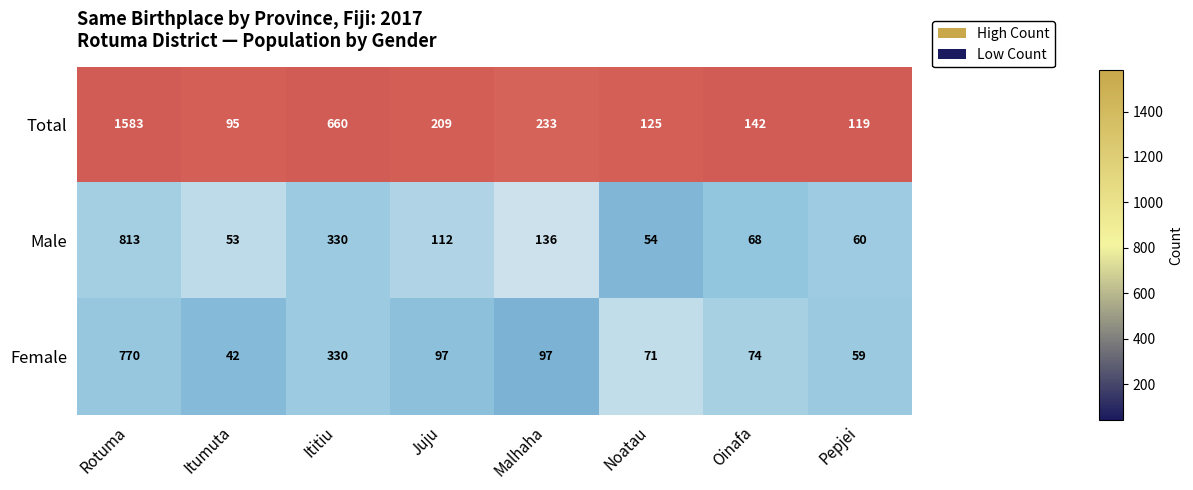

Which series has the largest range (max minus min)?

Total